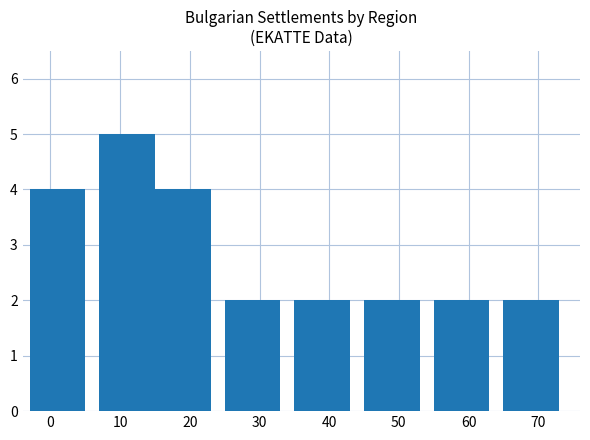

The value at 60 is 2. True or false?

True